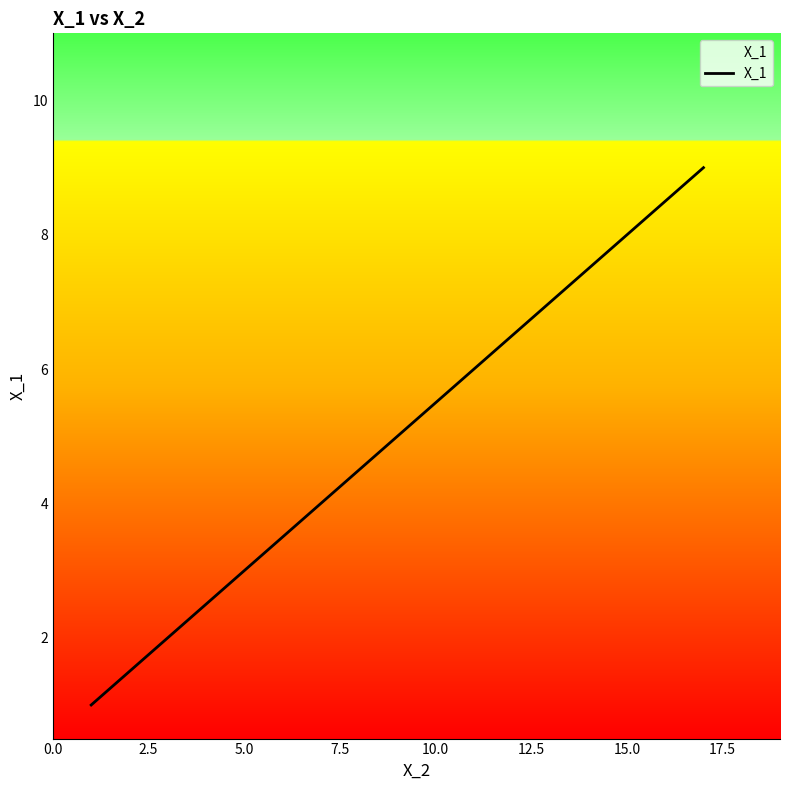

Does the chart have visible grid lines?

No